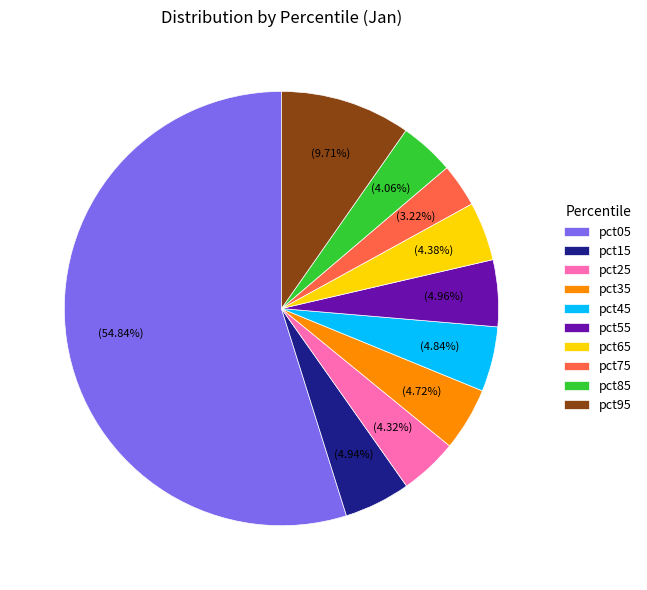

Is pct95 the majority of the pie?

No